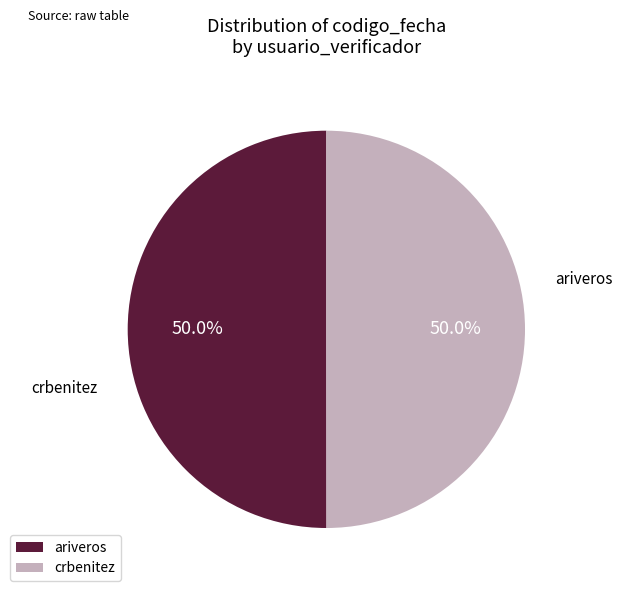

Does crbenitez account for over 50% of the chart?

No